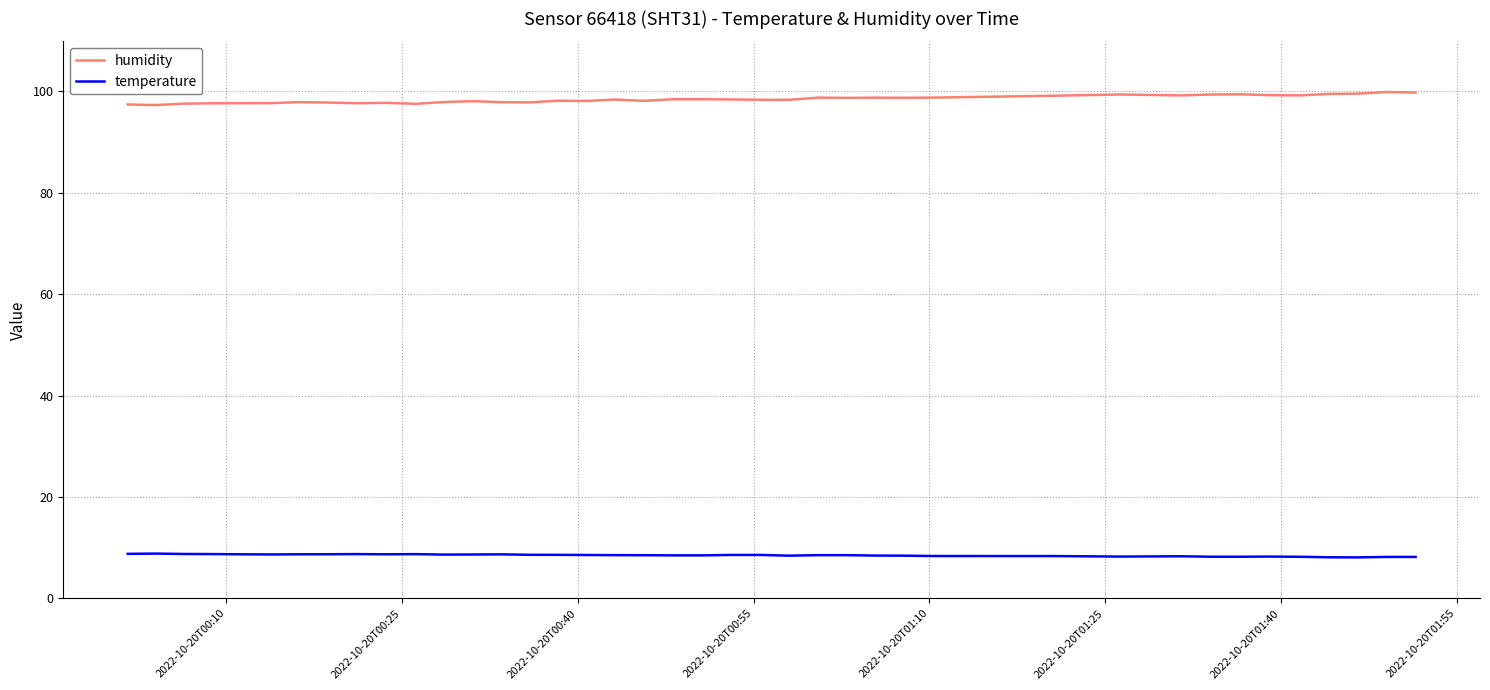

True or false: humidity and temperature cross at least once.

False